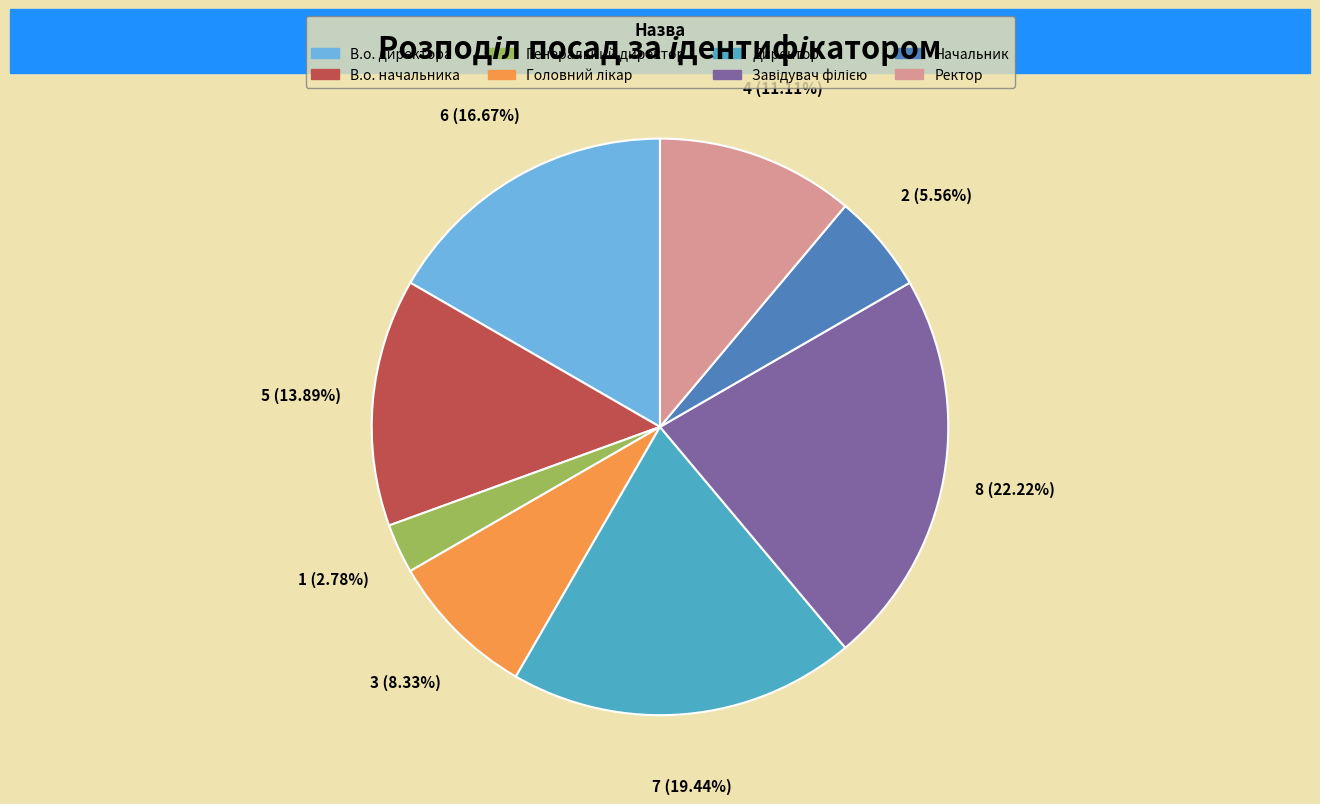

Is there a majority slice in this chart?

No